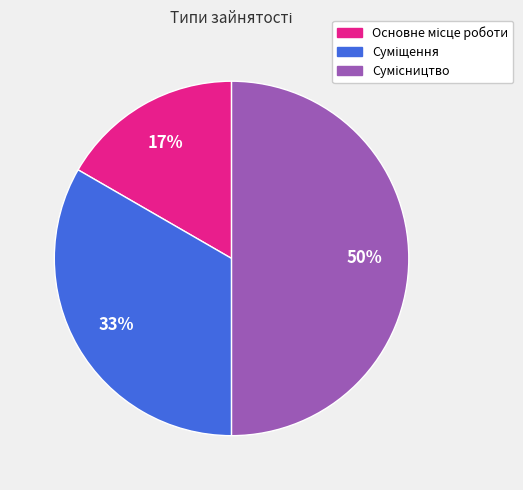

To the nearest percent, what is the average slice percentage?

33%